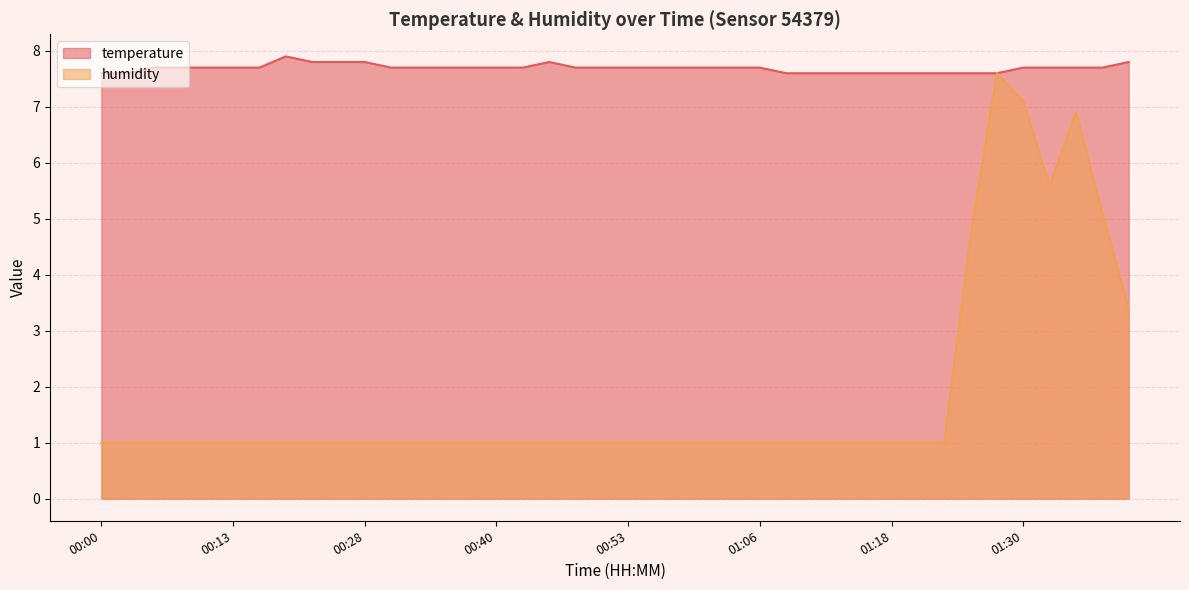

At which category does temperature reach its first local peak?

00:20